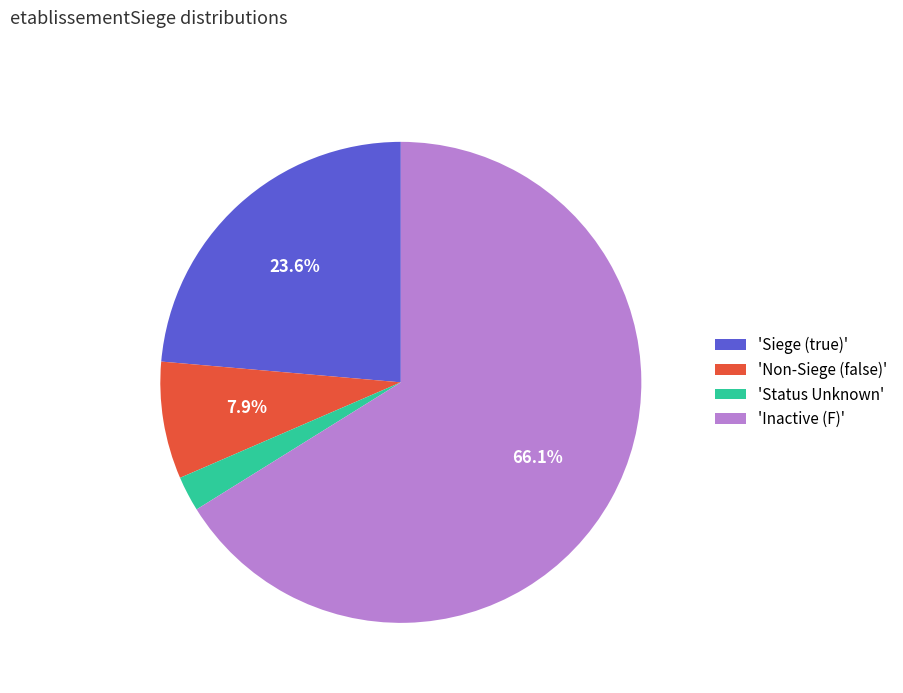

What percentage do 'Non-Siege (false)' and 'Siege (true)' together represent?

31.5%